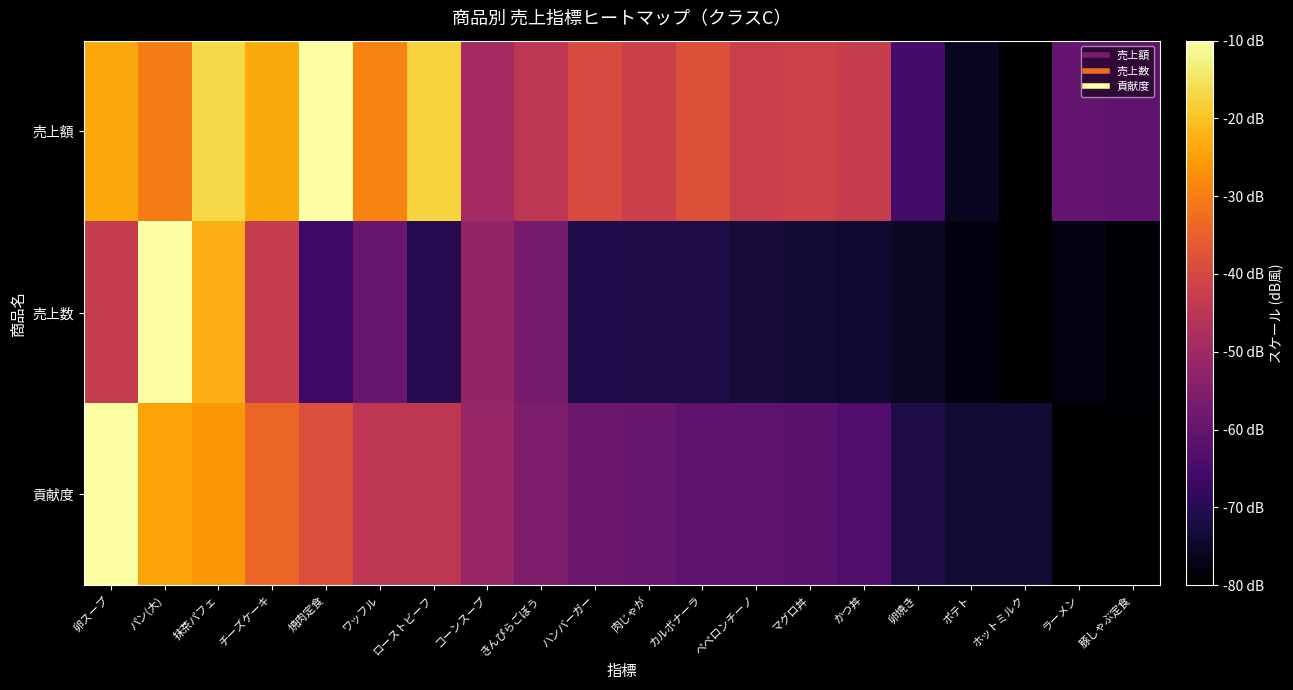

Reading left to right, list all the values displayed in this chart.

売上額: 卵スープ=-23.6	パン(大)=-30.1	抹茶パフェ=-16.6	チーズケーキ=-23.4	焼肉定食=-10.0	ワッフル=-29.1	ローストビーフ=-17.5	コーンスープ=-49.3	きんぴらごぼう=-44.5	ハンバーガー=-39.5	肉じゃが=-42.2	カルボナーラ=-38.0	ペペロンチーノ=-42.4	マグロ丼=-41.6	かつ丼=-43.0	卵焼き=-65.0	ポテト=-75.9	ホットミルク=-80.0	ラーメン=-60.5	豚しゃぶ定食=-60.9
売上数: 卵スープ=-43.0	パン(大)=-10.0	抹茶パフェ=-22.8	チーズケーキ=-42.8	焼肉定食=-66.0	ワッフル=-59.3	ローストビーフ=-70.4	コーンスープ=-52.2	きんぴらごぼう=-57.1	ハンバーガー=-71.1	肉じゃが=-71.6	カルボナーラ=-71.8	ペペロンチーノ=-72.9	マグロ丼=-73.8	かつ丼=-74.1	卵焼き=-75.5	ポテト=-78.3	ホットミルク=-80.0	ラーメン=-77.8	豚しゃぶ定食=-79.0
貢献度: 卵スープ=-10.0	パン(大)=-24.0	抹茶パフェ=-26.0	チーズケーキ=-33.8	焼肉定食=-38.5	ワッフル=-44.6	ローストビーフ=-44.7	コーンスープ=-51.4	きんぴらごぼう=-55.7	ハンバーガー=-58.9	肉じゃが=-59.4	カルボナーラ=-60.9	ペペロンチーノ=-61.3	マグロ丼=-61.6	かつ丼=-63.4	卵焼き=-71.5	ポテト=-73.4	ホットミルク=-73.5	ラーメン=-79.9	豚しゃぶ定食=-80.0